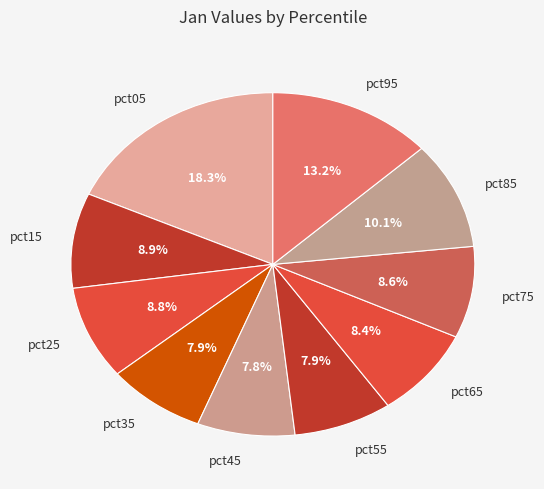

How many segments does this pie chart have?

10